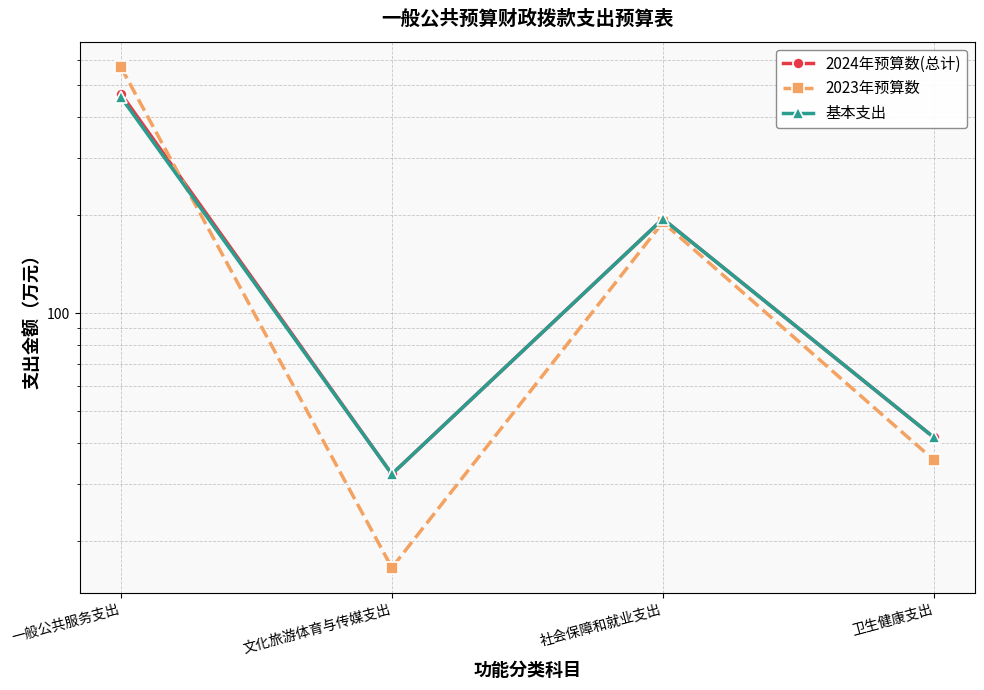

What is the difference between the 基本支出 values at 文化旅游体育与传媒支出 and 卫生健康支出?

9.5